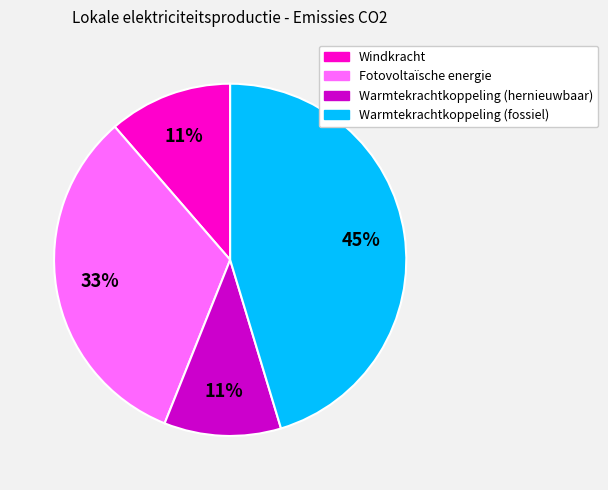

Does any single category account for the majority?

No